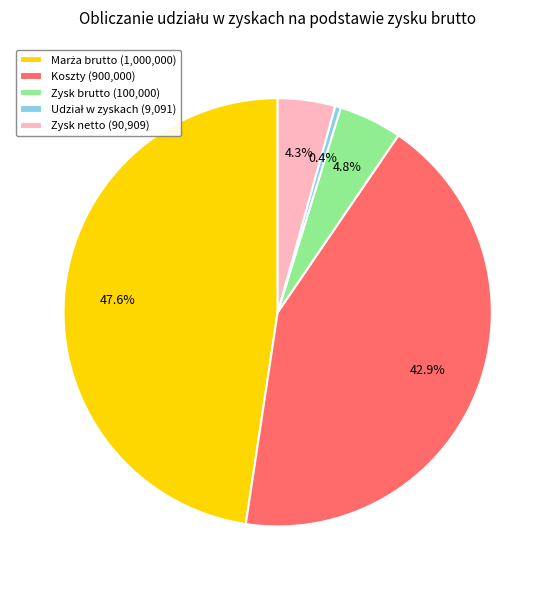

True or false: Zysk brutto accounts for 19% of the total.

False